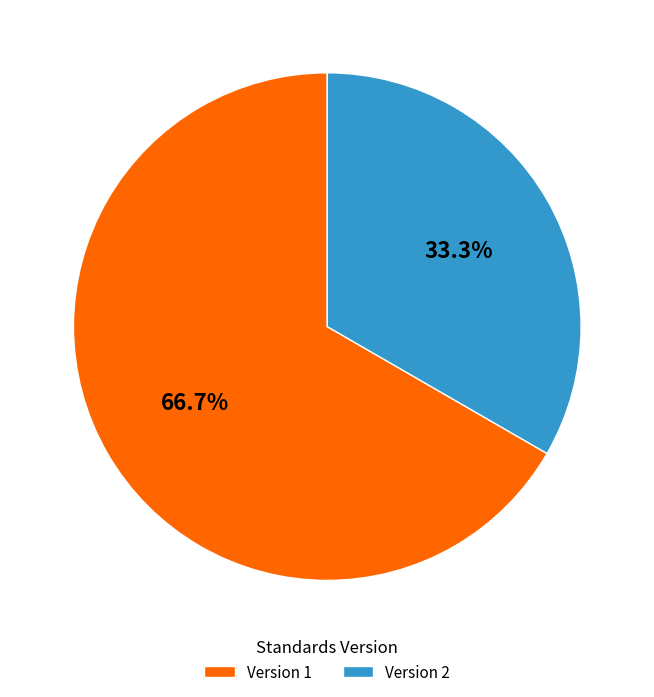

Rank the categories by value from lowest to highest.

Version 2, Version 1